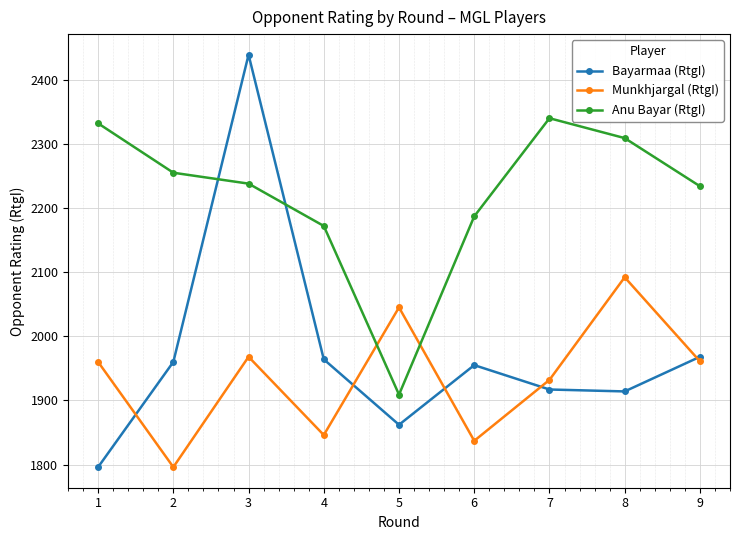

Which category has the lowest value in the Munkhjargal (RtgI) series?

2